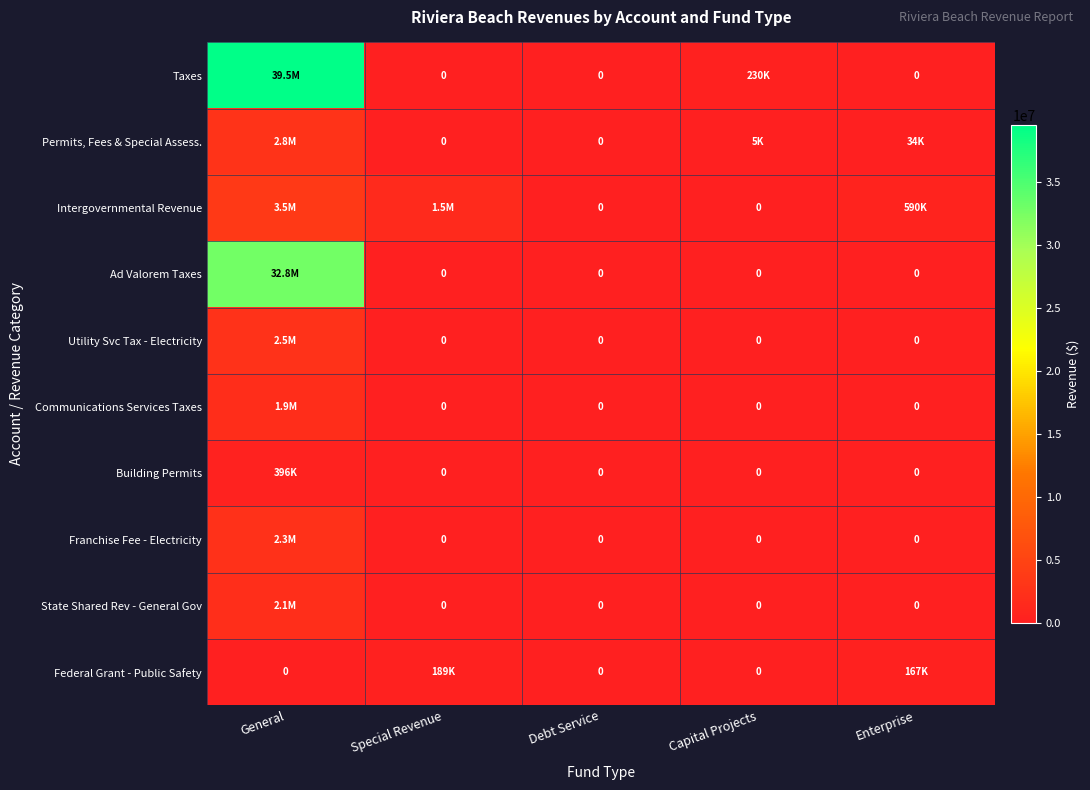

Which has a higher value, Capital Projects or General?

General